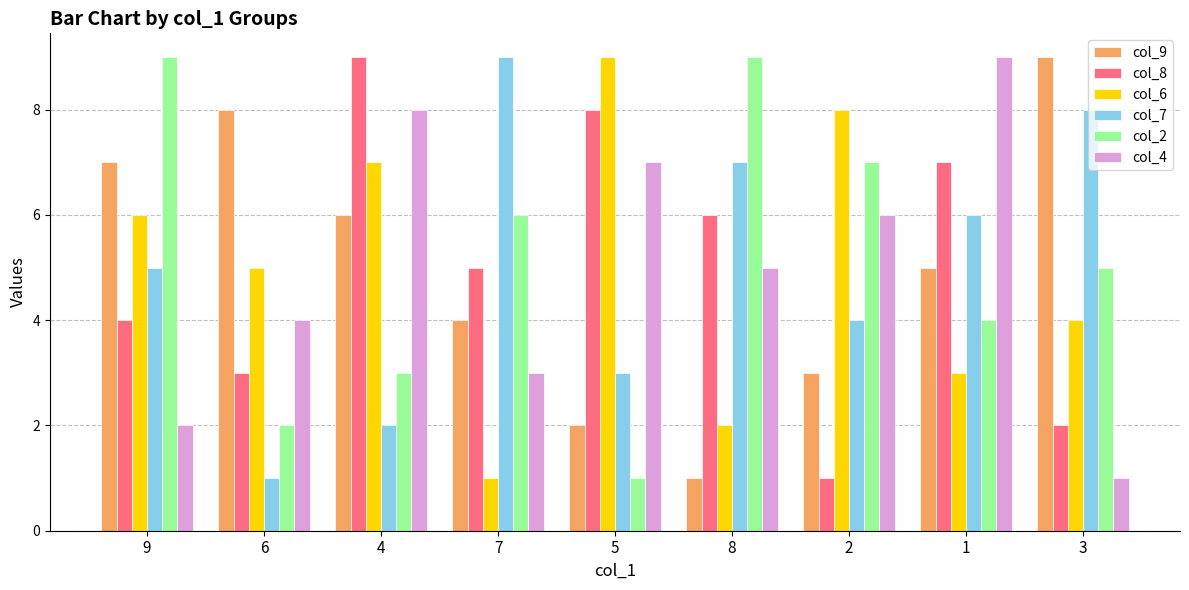

Reading right to left, extract all data points from this chart.

col_9: 3=9	1=5	2=3	8=1	5=2	7=4	4=6	6=8	9=7
col_8: 3=2	1=7	2=1	8=6	5=8	7=5	4=9	6=3	9=4
col_6: 3=4	1=3	2=8	8=2	5=9	7=1	4=7	6=5	9=6
col_7: 3=8	1=6	2=4	8=7	5=3	7=9	4=2	6=1	9=5
col_2: 3=5	1=4	2=7	8=9	5=1	7=6	4=3	6=2	9=9
col_4: 3=1	1=9	2=6	8=5	5=7	7=3	4=8	6=4	9=2